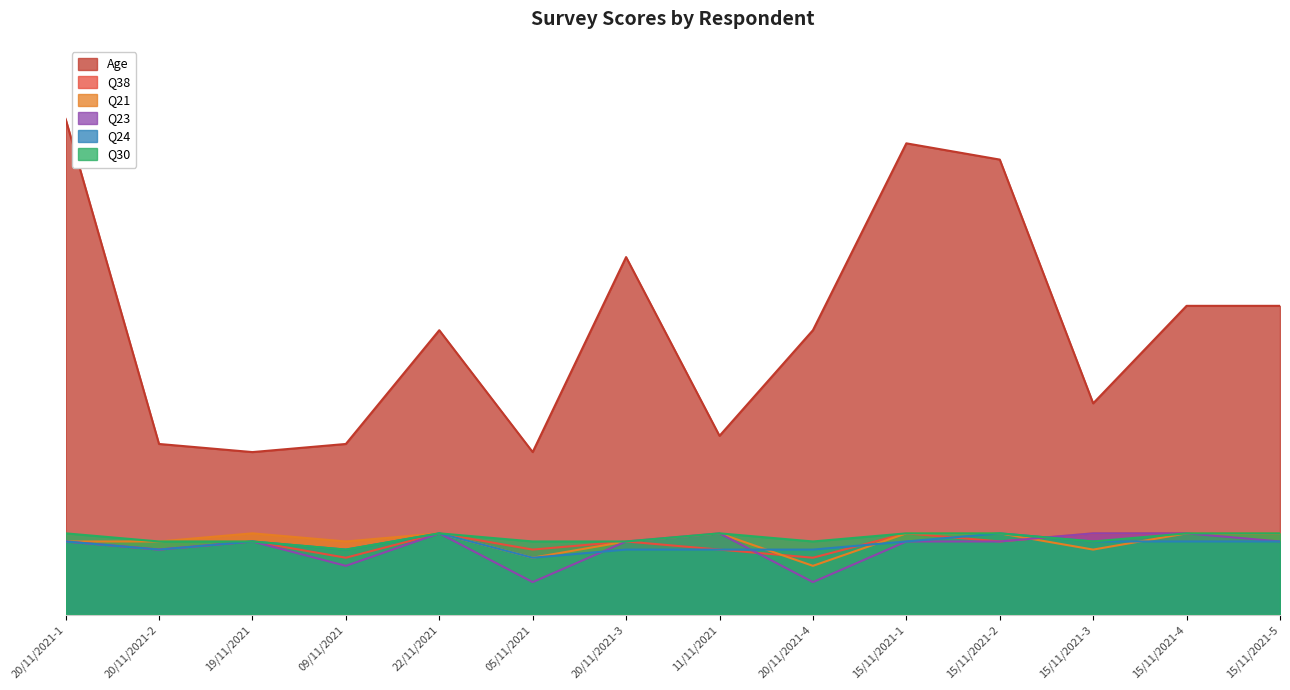

How many lines are shown in the chart?

6